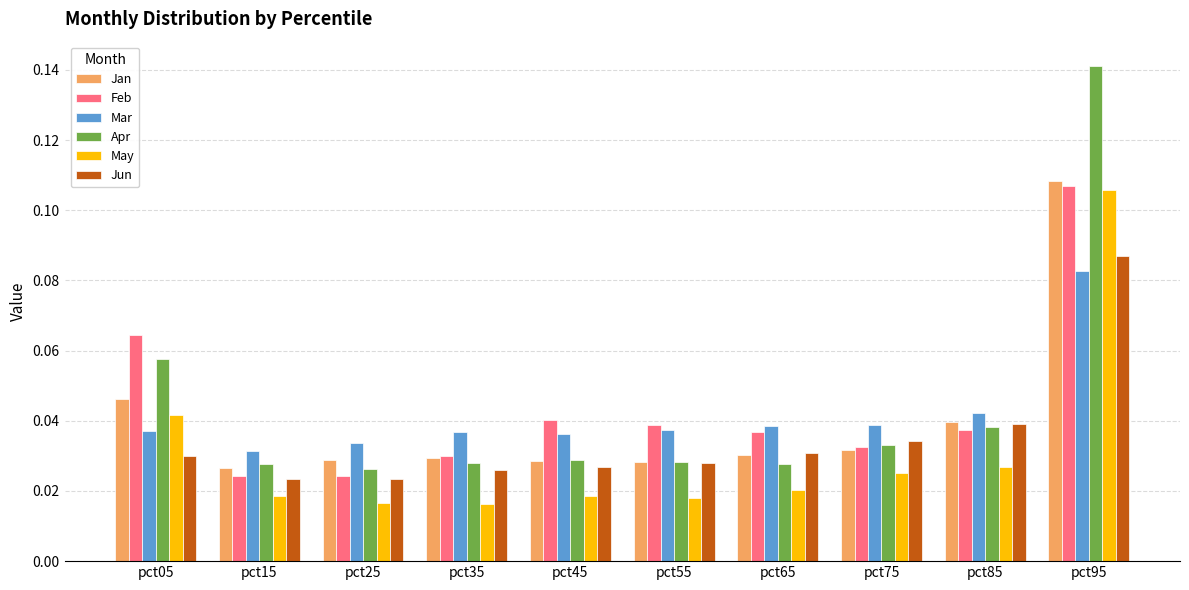

Which category has the highest value across all series?

pct95